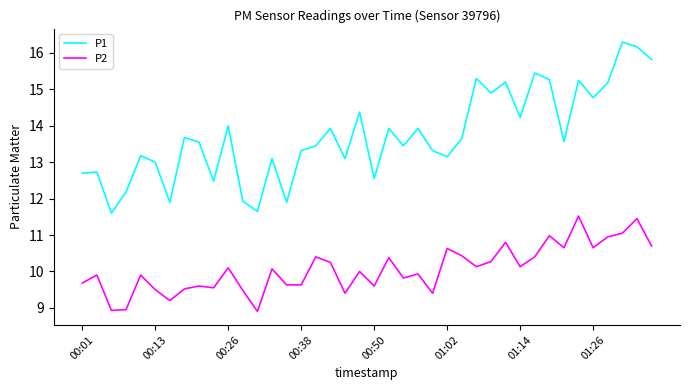

How many distinct data groups are displayed?

2